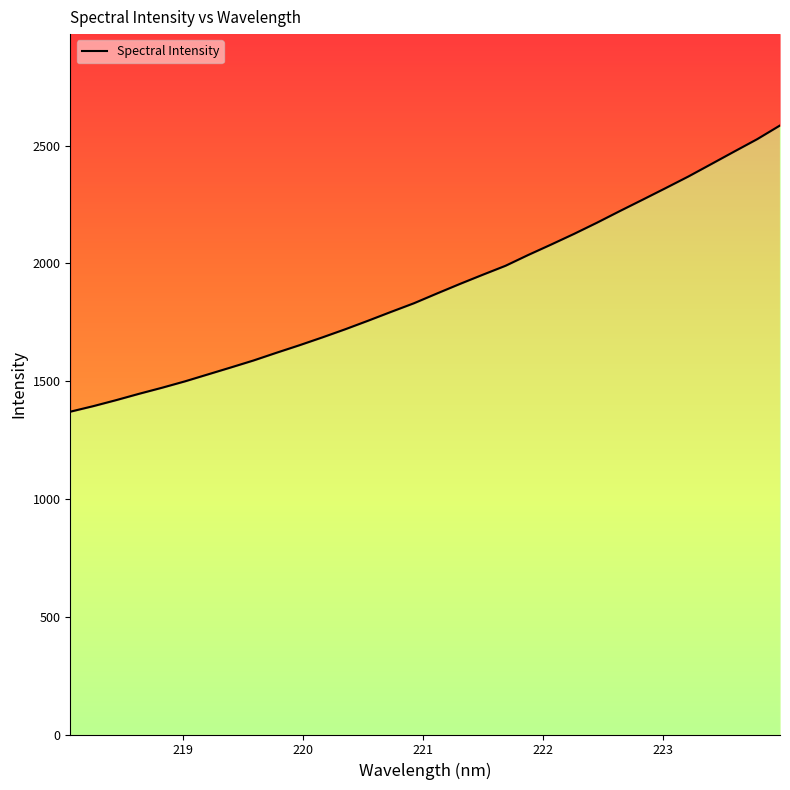

Reading left to right, transcribe all the data shown in this chart.

218.0596=1370.7	218.2508=1394.2	218.442=1419.8	218.6332=1446.7	218.8244=1472.3	219.0156=1499.4	219.2067=1528.9	219.3979=1558.3	219.589=1588.3	219.7801=1621.0	219.9712=1652.9	220.1623=1686.1	220.3533=1720.7	220.5444=1757.1	220.7354=1794.5	220.9264=1831.1	221.1174=1872.4	221.3083=1912.8	221.4993=1952.0	221.6902=1990.2	221.8812=2036.5	222.0721=2080.7	222.263=2125.9	222.4538=2173.3	222.6447=2222.8	222.8355=2271.2	223.0264=2320.1	223.2172=2369.7	223.408=2422.5	223.5987=2475.4	223.7895=2527.8	223.9802=2586.0